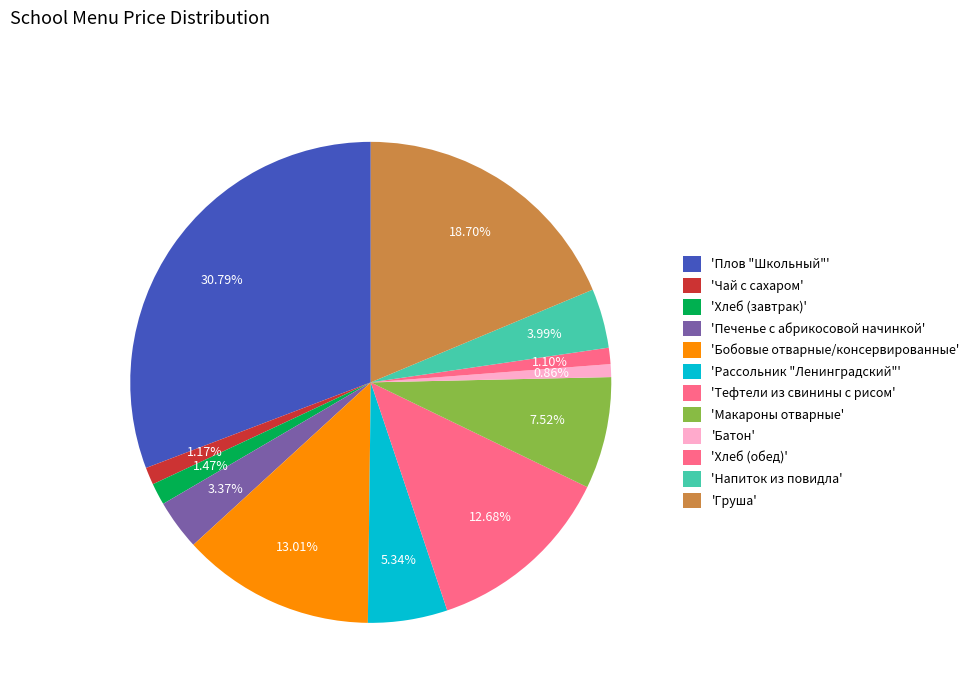

How many segments does this pie chart have?

12